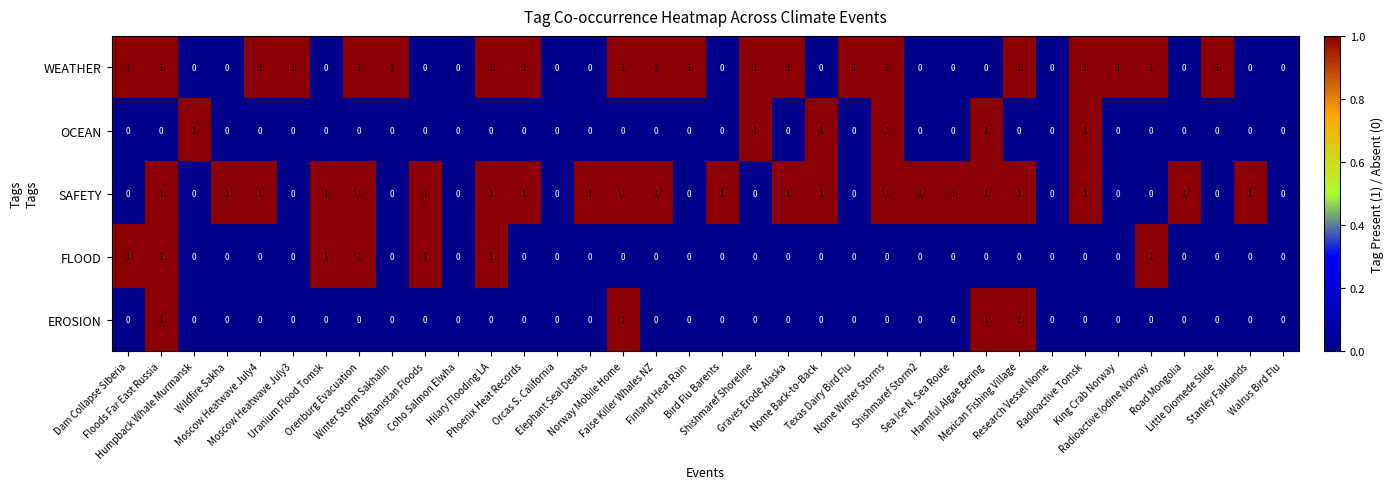

Count the WEATHER values in the range 0 to 1.

36